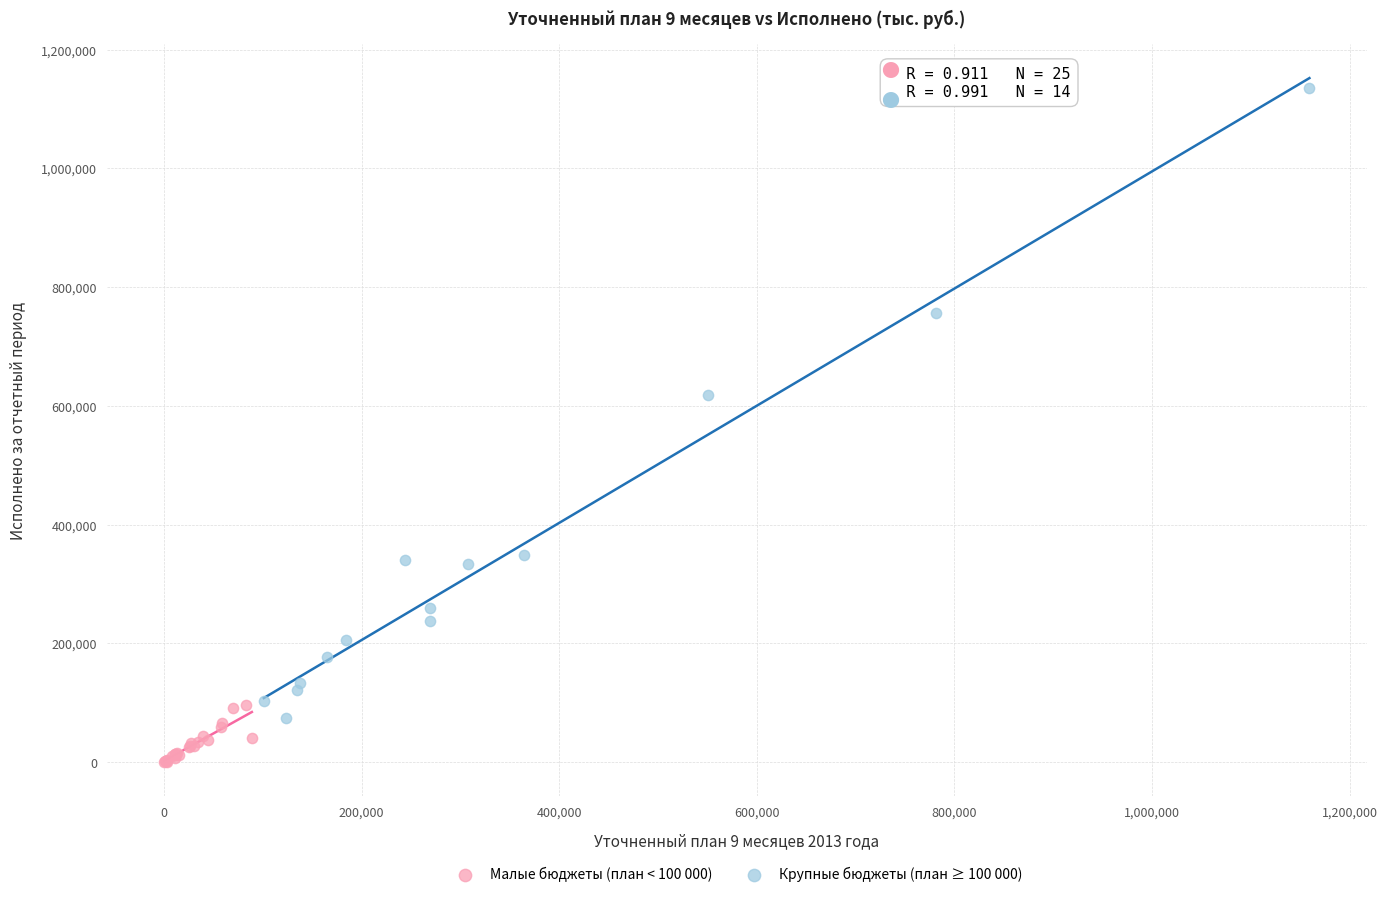

Which series reaches the maximum Y coordinate?

Крупные бюджеты (план ≥ 100 000)